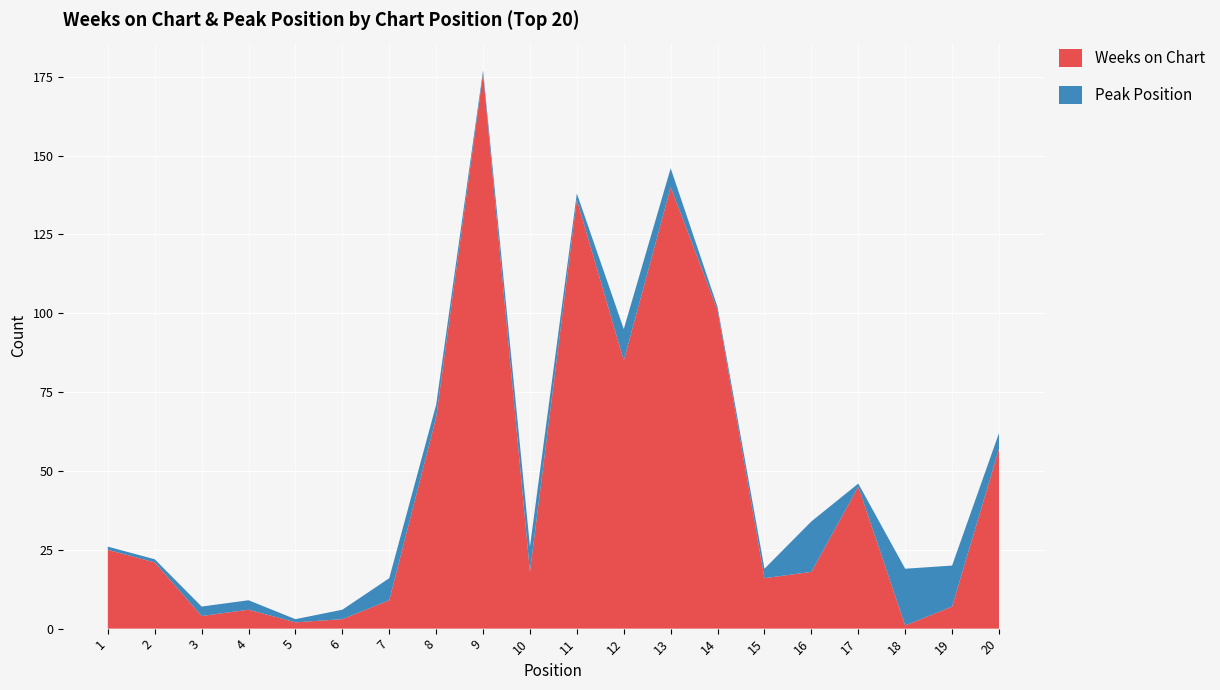

What is the sum of the Weeks on Chart values at 14 and 1?

126